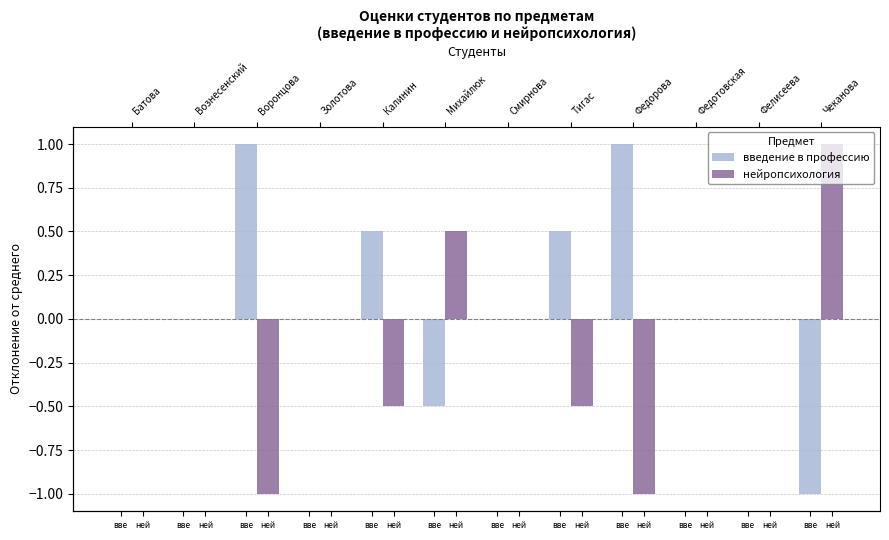

What is the greatest value displayed?

1.0